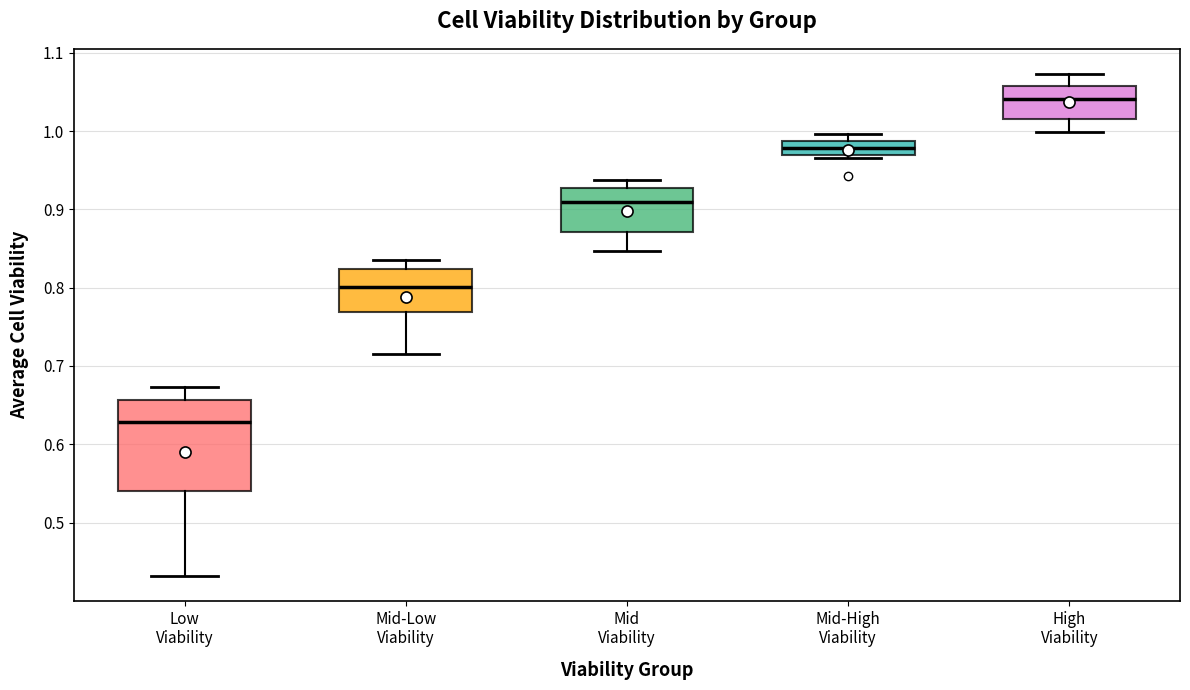

Which box is the tallest, from its lower edge to its upper edge?

Low Viability